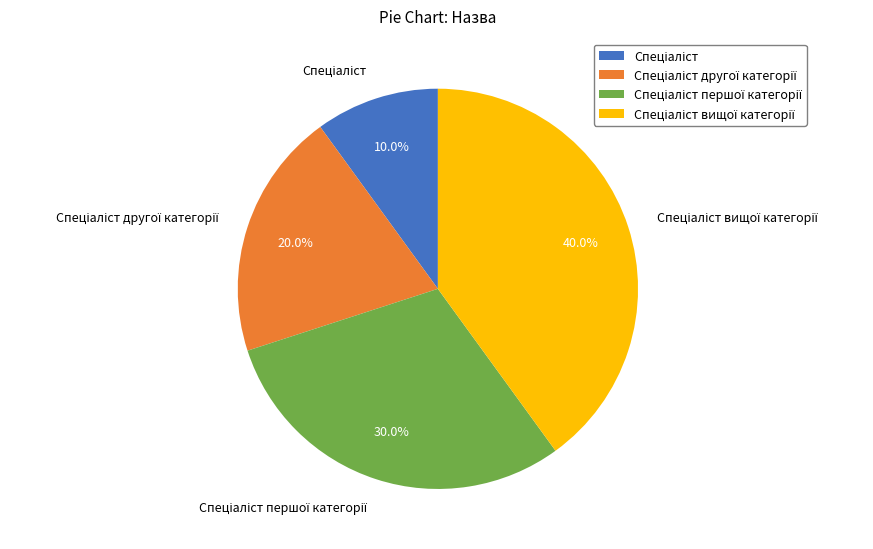

Is there any slice that represents more than half of the pie?

No